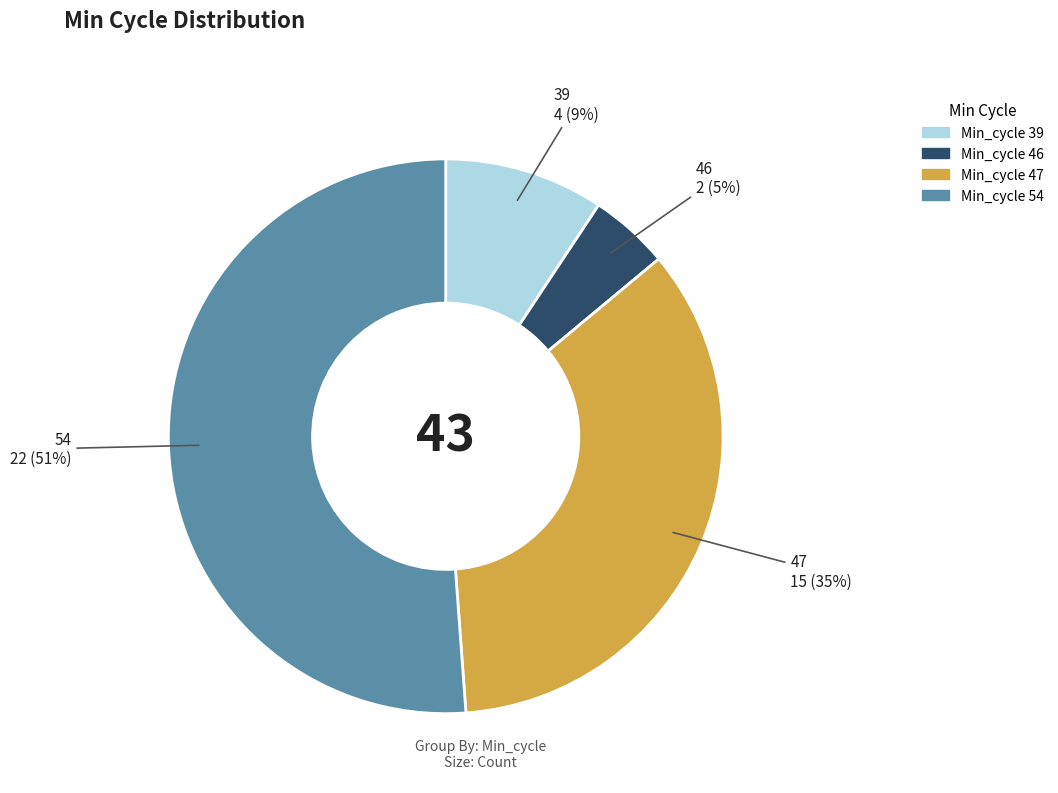

To the nearest percent, what is the average slice percentage?

25%